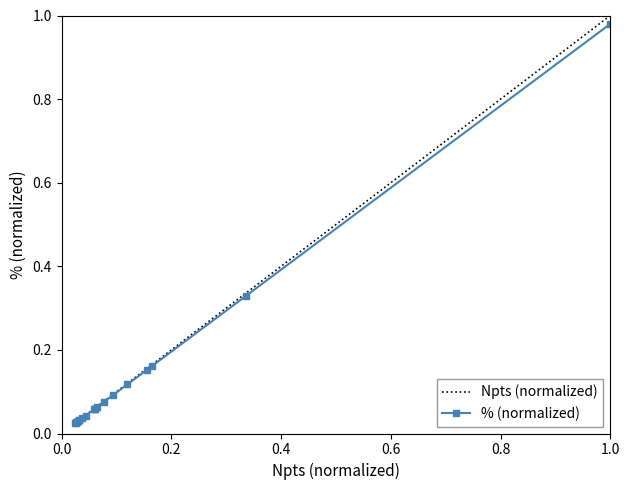

List the series in order of their overall mean, highest first.

Npts (normalized), % (normalized)